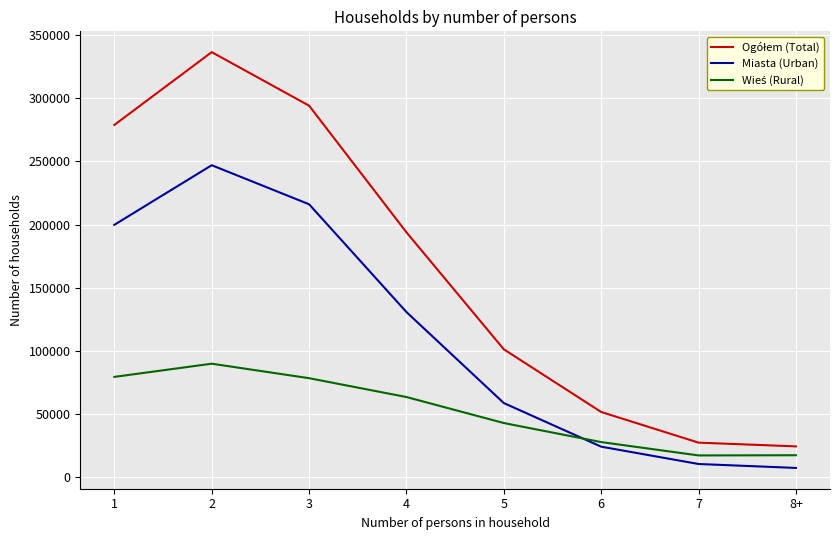

The value of Miasta (Urban) at 6 is 23866. True or false?

True